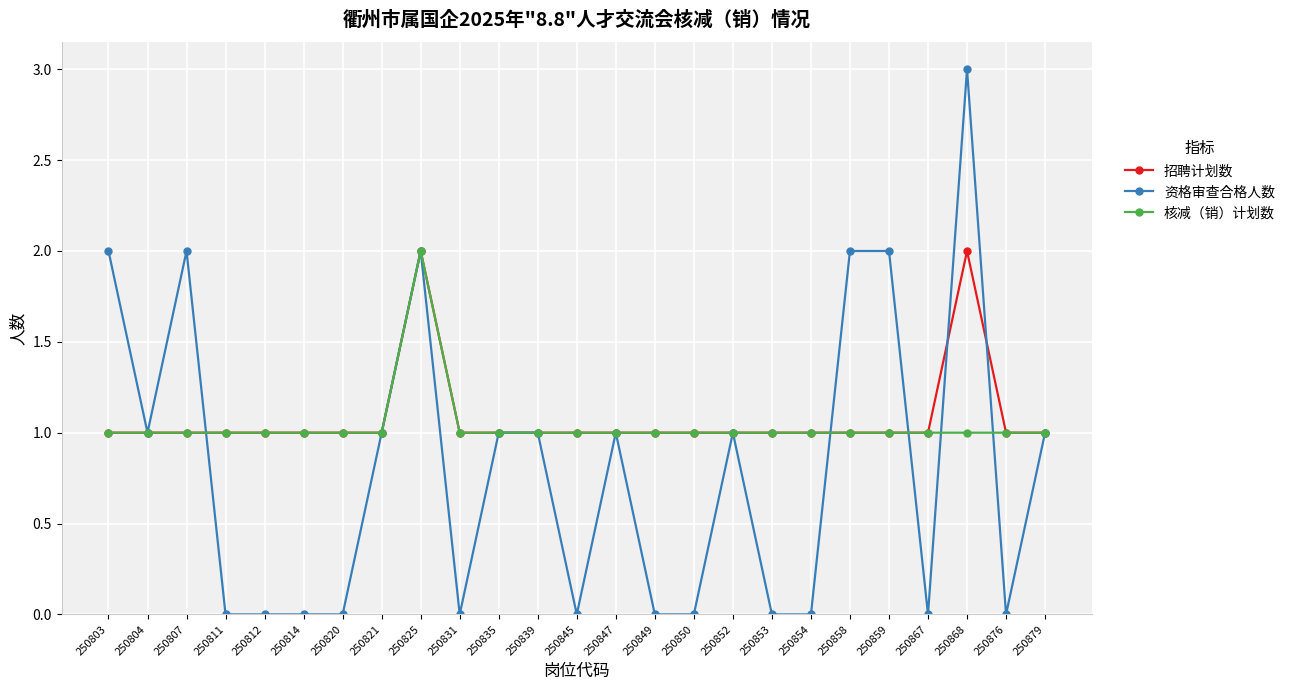

The value of 核减（销）计划数 at 250821 is 1. True or false?

True